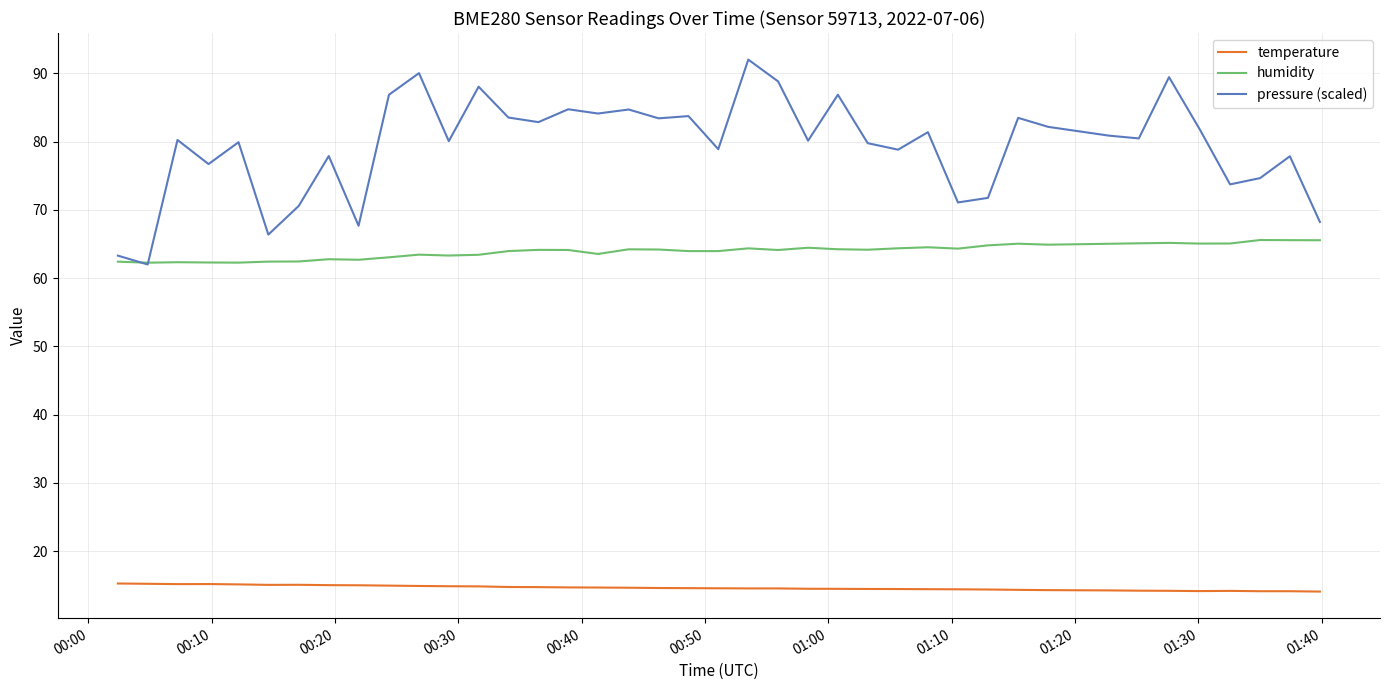

What is the greatest value displayed?

92.0